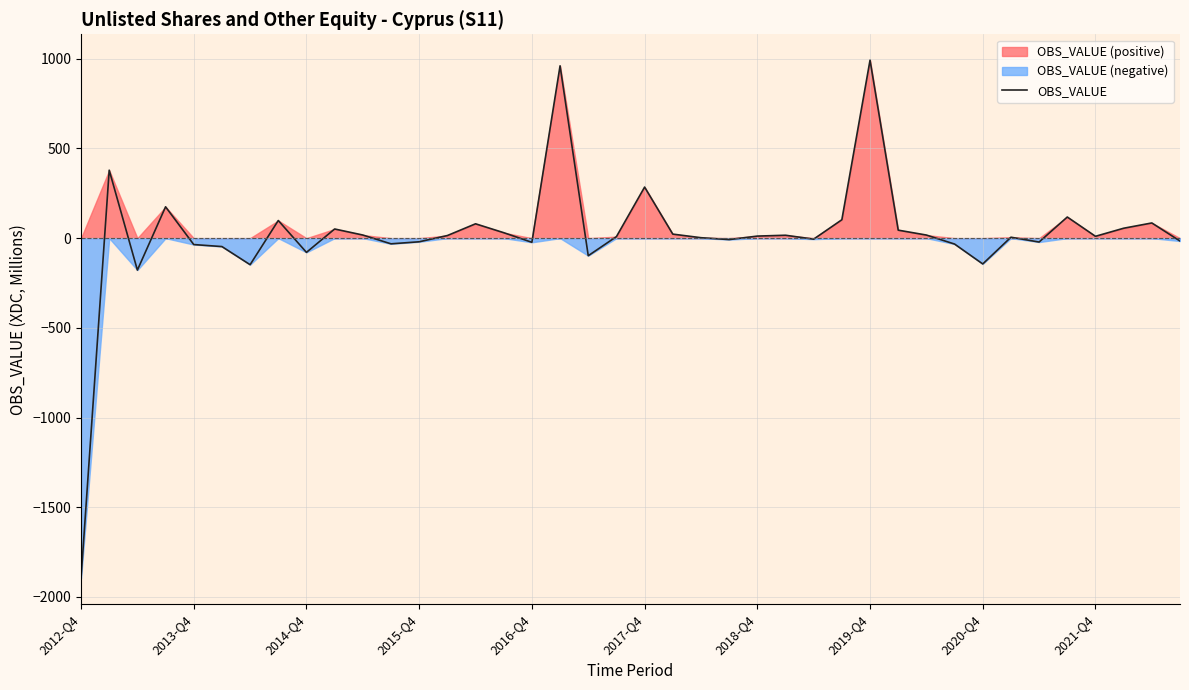

What is the sum of all values?

797.4